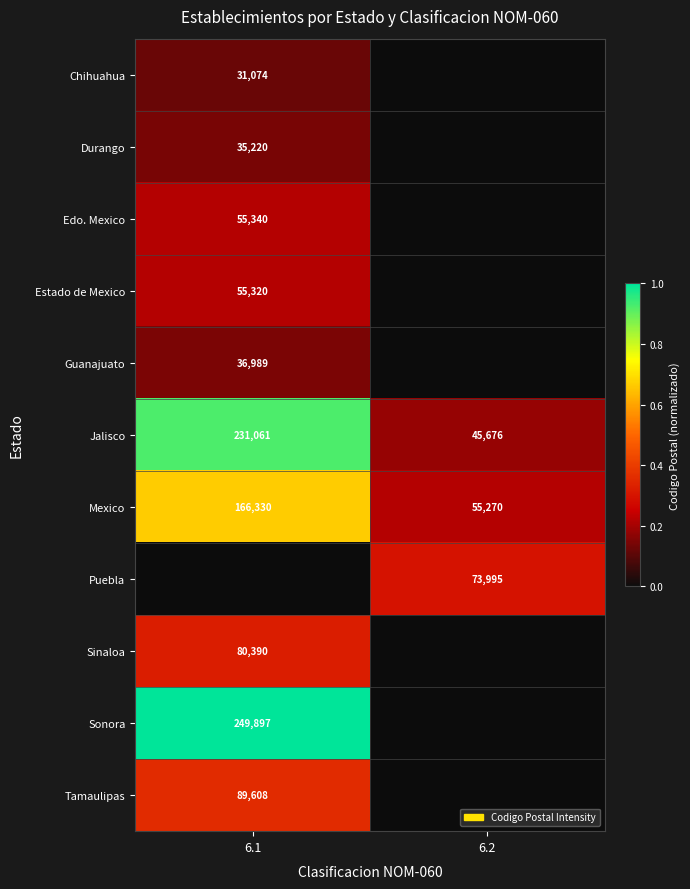

What is the total value across all series at 6.2?

0.7